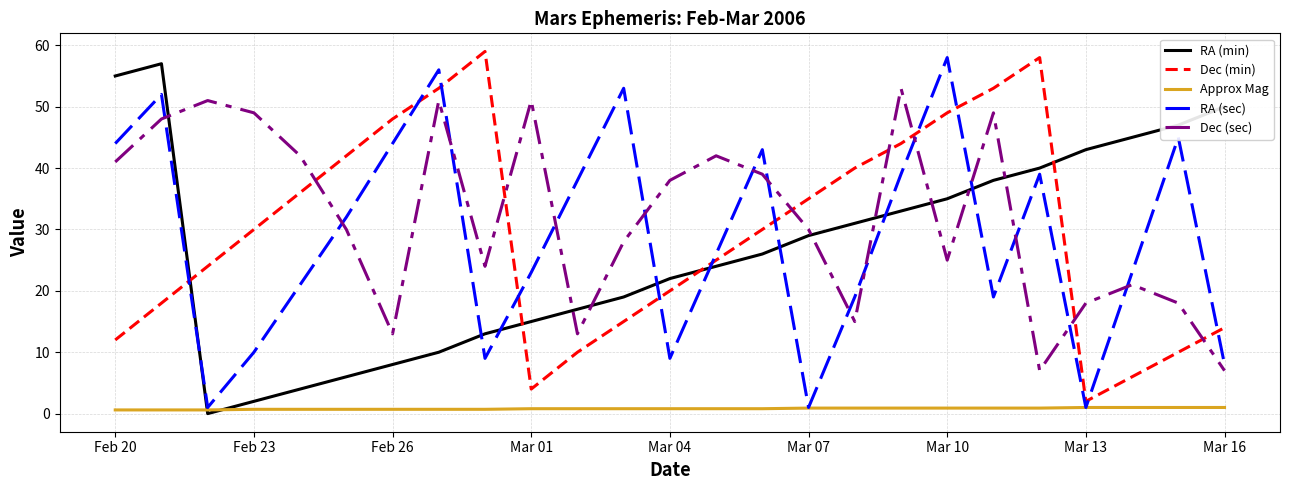

True or false: Dec (sec) and RA (sec) intersect in this chart.

True